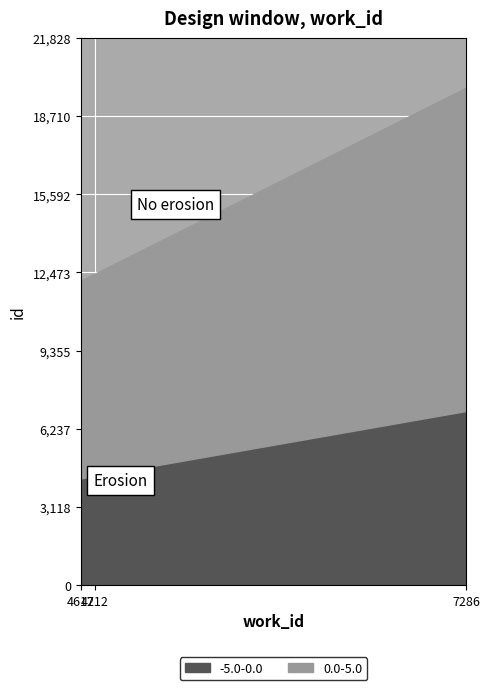

What is the sum of the values at 7286 and 4612?

31999